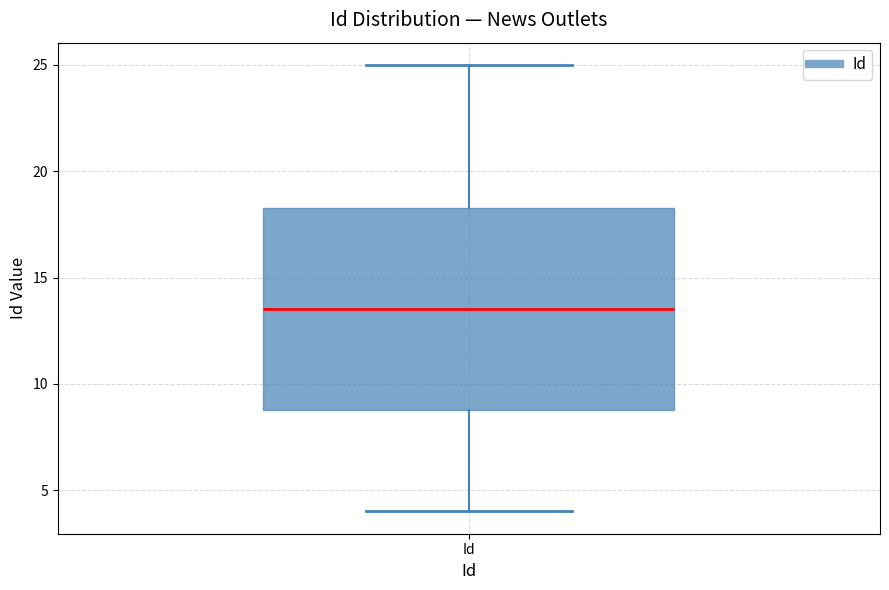

Where does the median line of the box for Id sit on the y-axis? The values are not printed on the chart, so give them approximately, as read against the axis.

13.5